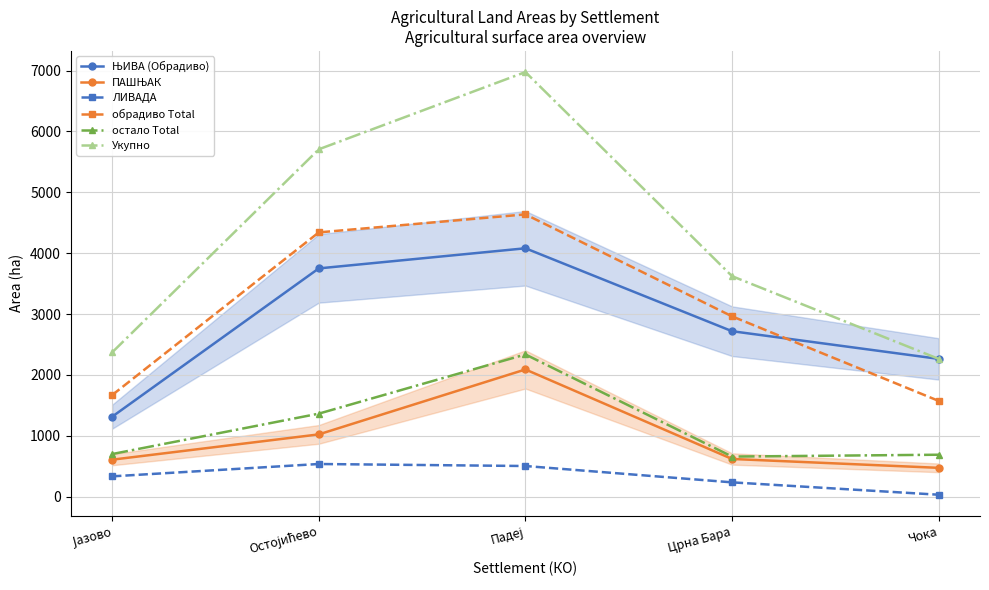

Which series has the largest total across all categories?

Укупно